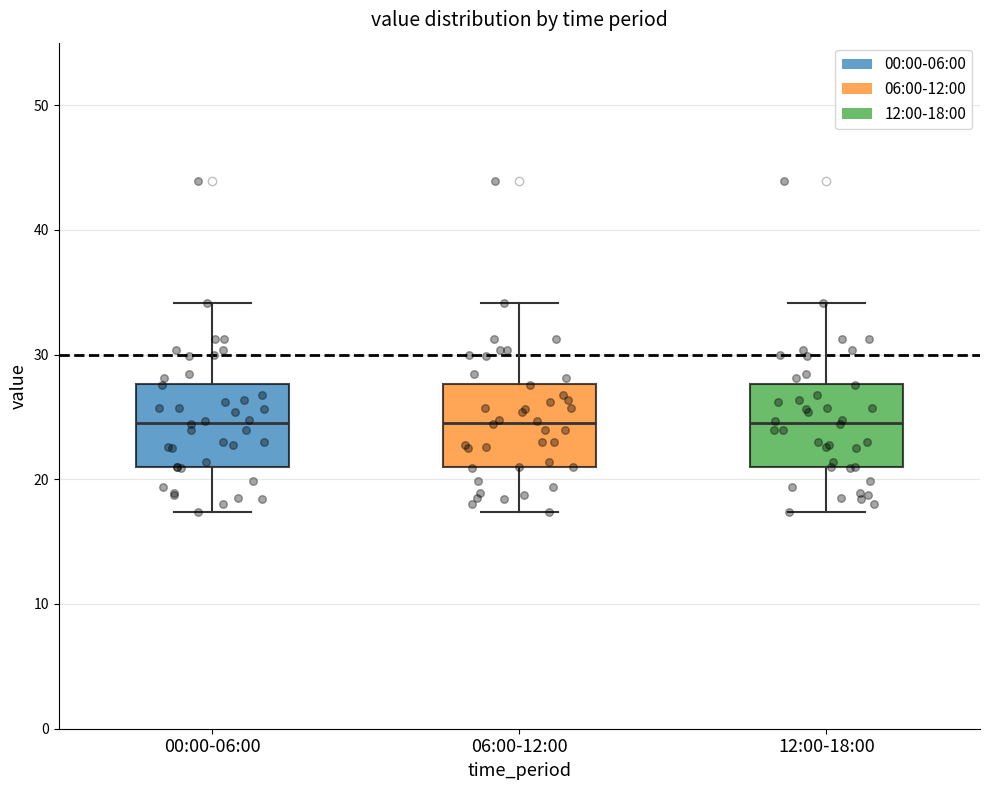

Reading left to right, transcribe this box plot: for each box, give where its median line is, the range the box spans, and where its two whiskers end, as read against the y-axis. The values are not printed on the chart, so give them approximately, as read against the axis.

00:00-06:00: median 25, box 21 to 28, whiskers 17 to 34
06:00-12:00: median 25, box 21 to 28, whiskers 17 to 34
12:00-18:00: median 25, box 21 to 28, whiskers 17 to 34